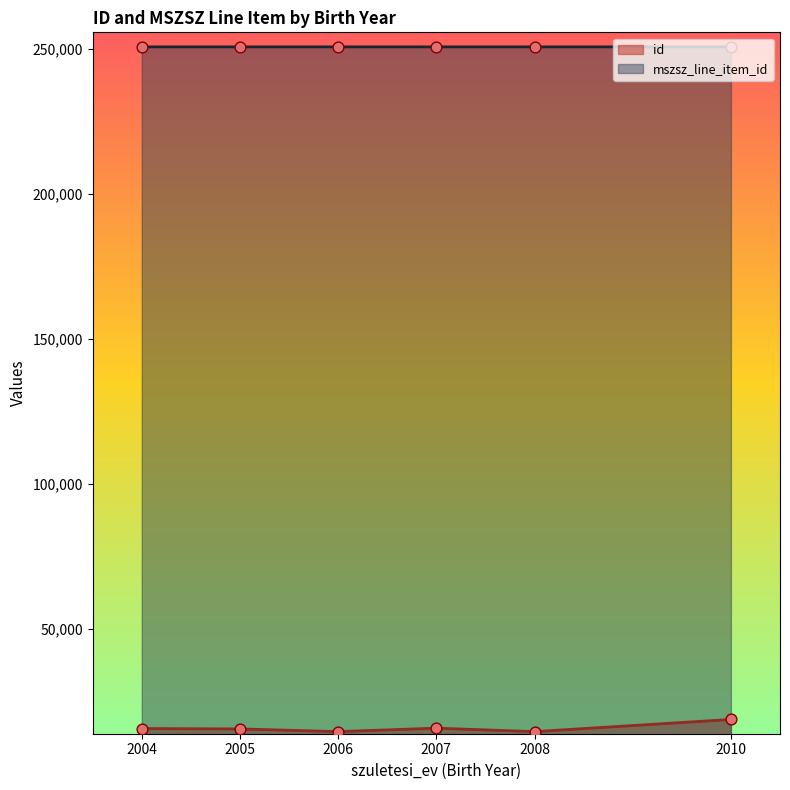

At which category is the sum across all series the highest?

2010